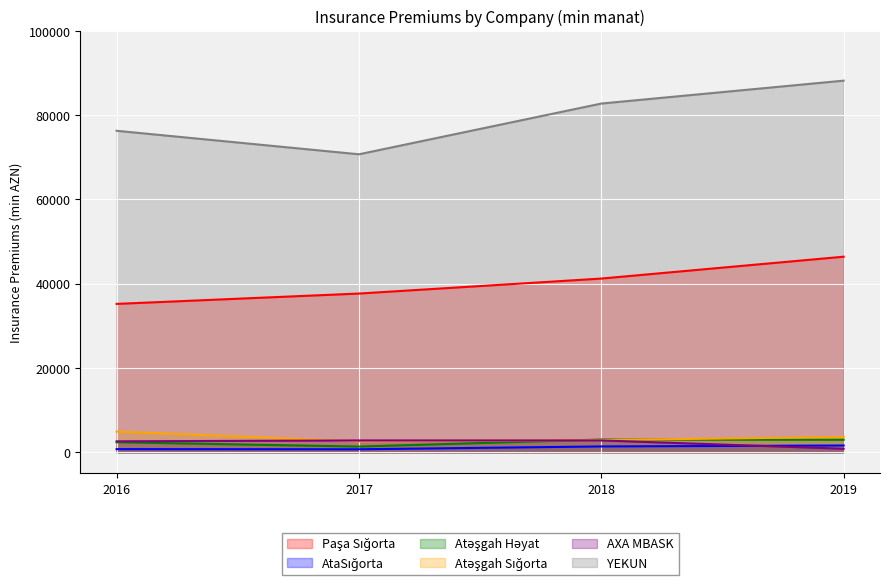

Is it true that YEKUN equals 82760.1 at 2018?

True